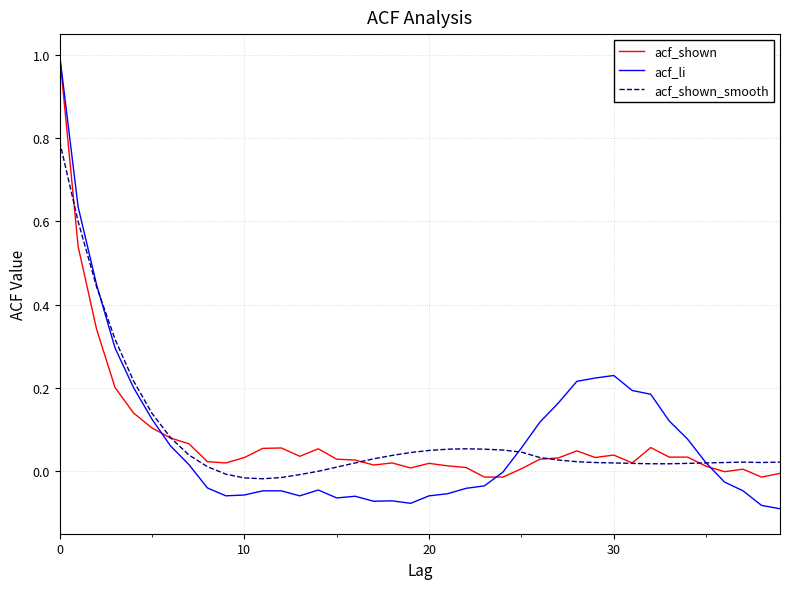

Which series has the largest range (max minus min)?

acf_li